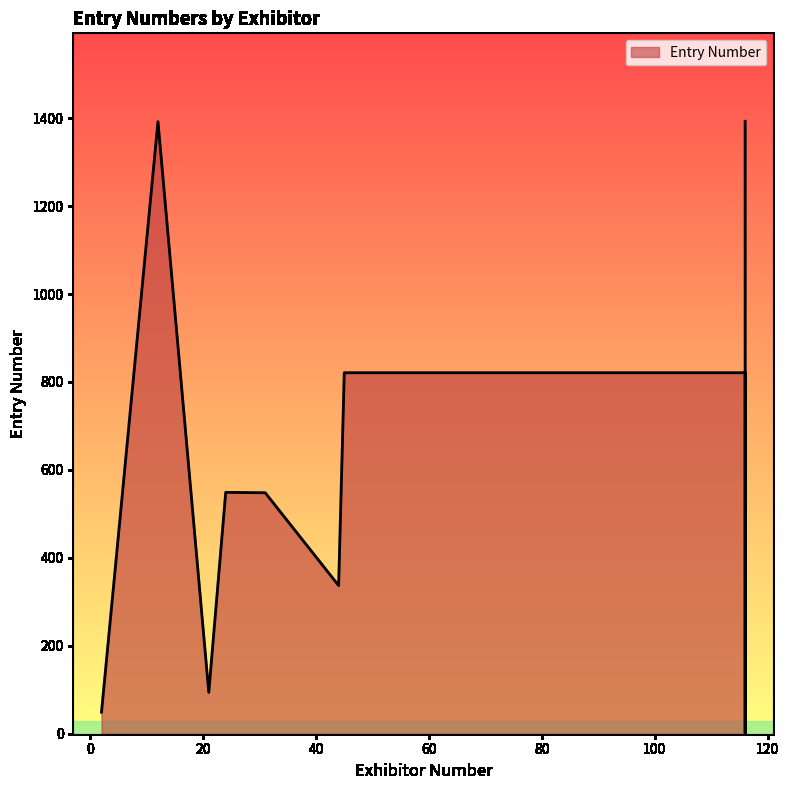

Reading left to right, transcribe all the data shown in this chart.

2=49	12=1392	21=94	24=549	31=548	31=548	44=337	45=821	116=821	116=1	116=1	116=1393